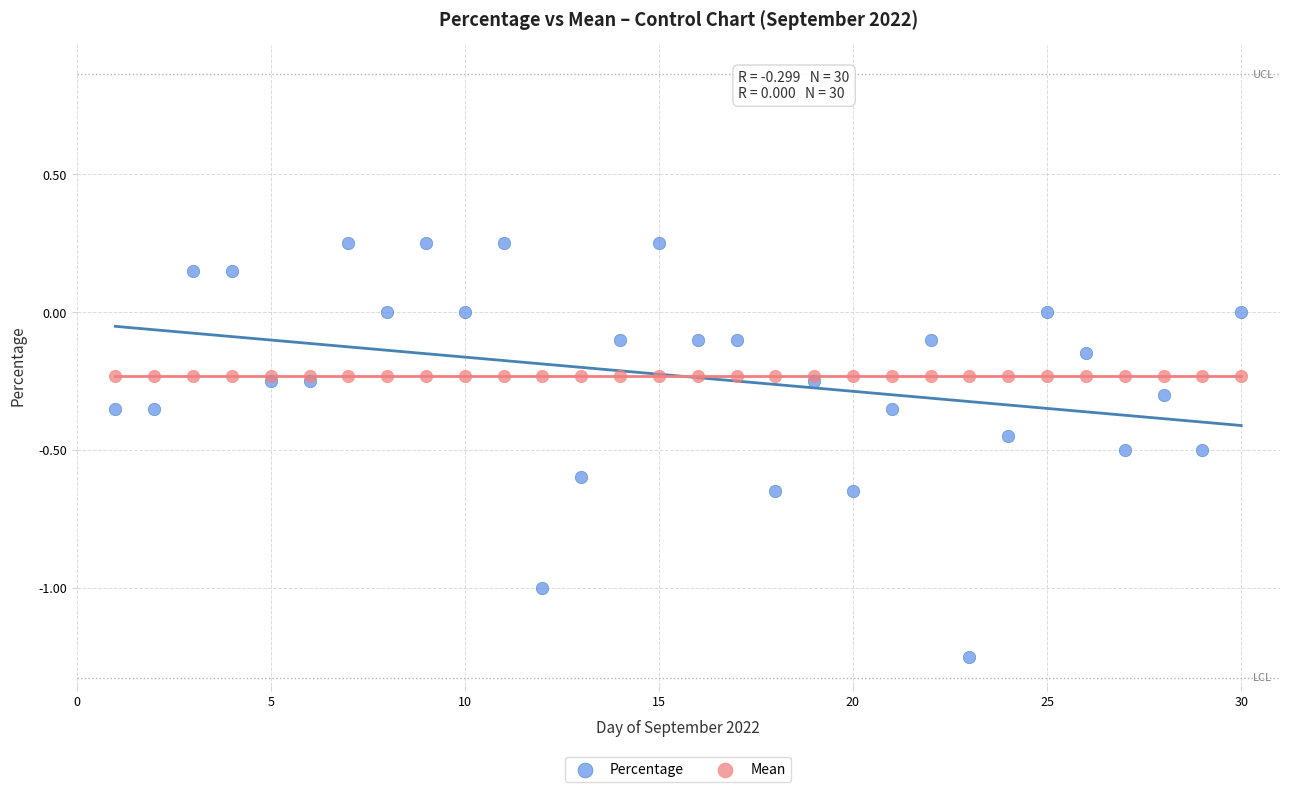

Which series contains the highest Y value?

Percentage